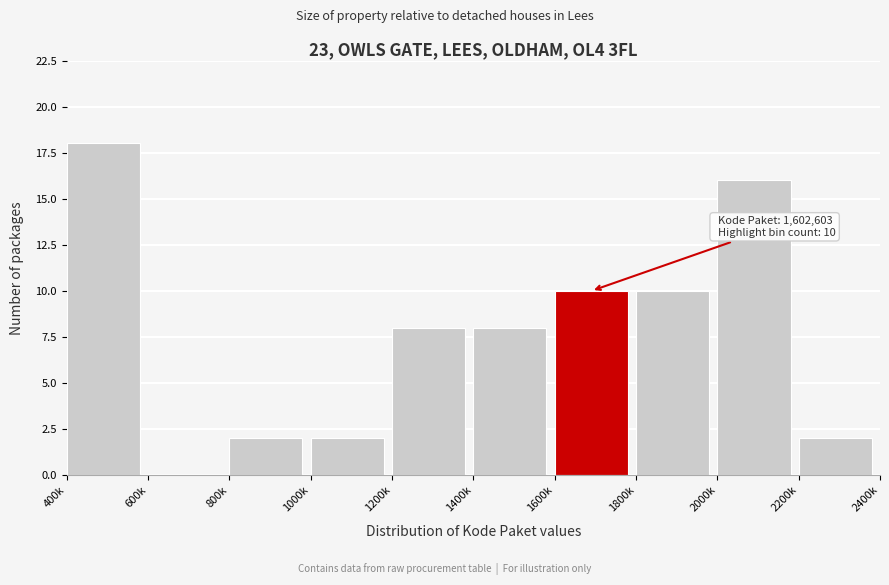

Reading left to right, list all the values displayed in this chart.

400k=18	600k=0	800k=2	1000k=2	1200k=8	1400k=8	1600k=10	1800k=10	2000k=16	2200k=2